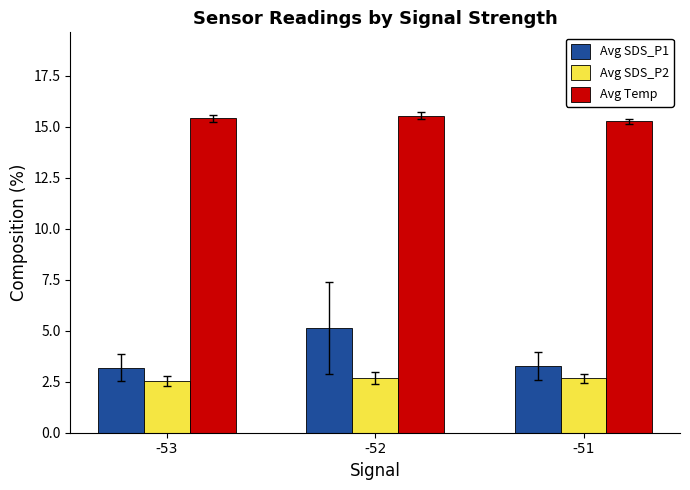

What is the value of the Avg Temp bar at the 1st from the left?

15.4